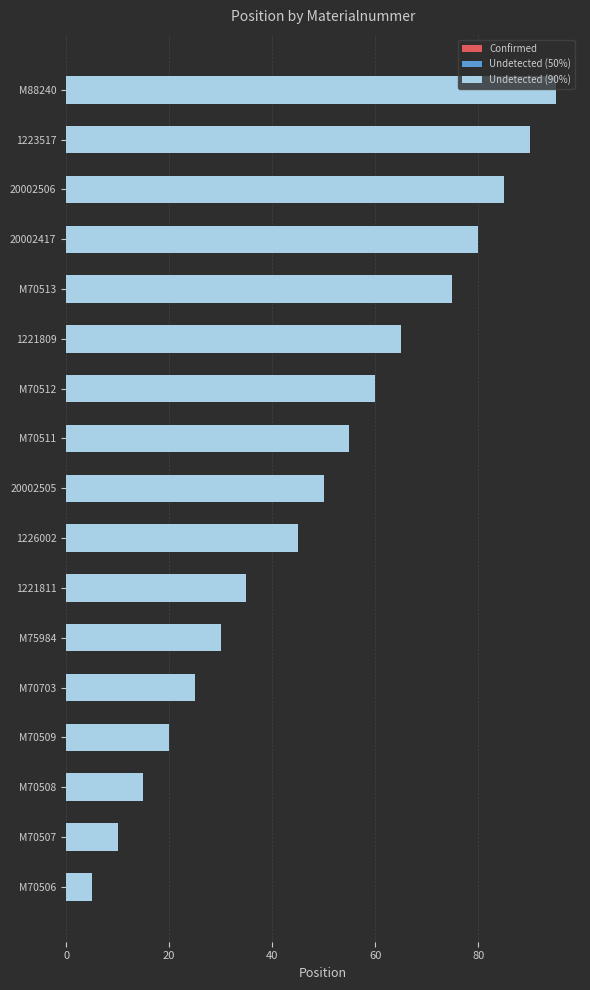

What is the average value of the Undetected (50%) series?

29.6